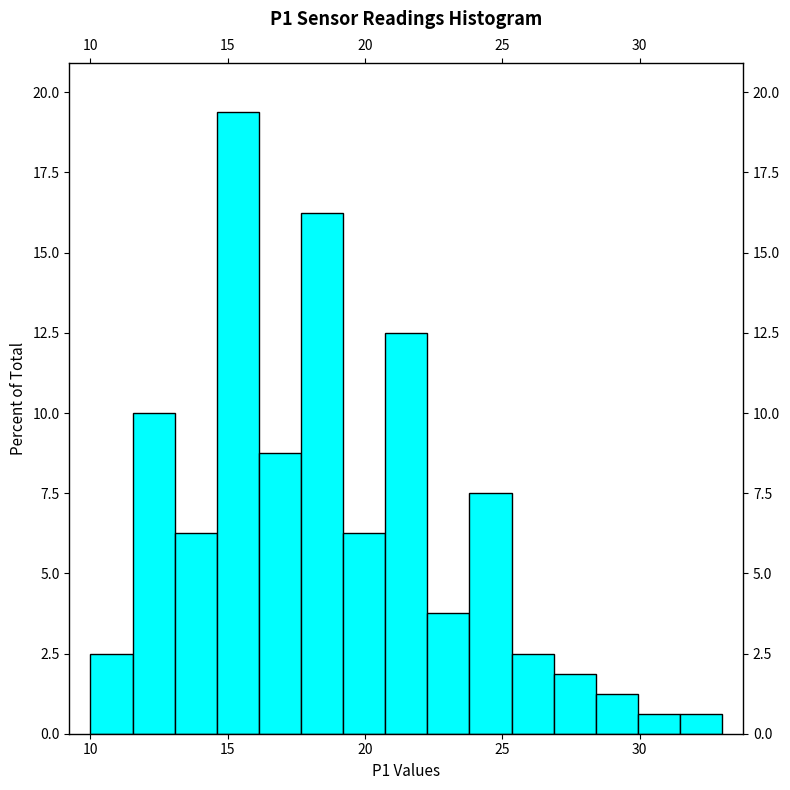

Read against the x-axis, roughly where is the centre of the tallest bar?

15.5